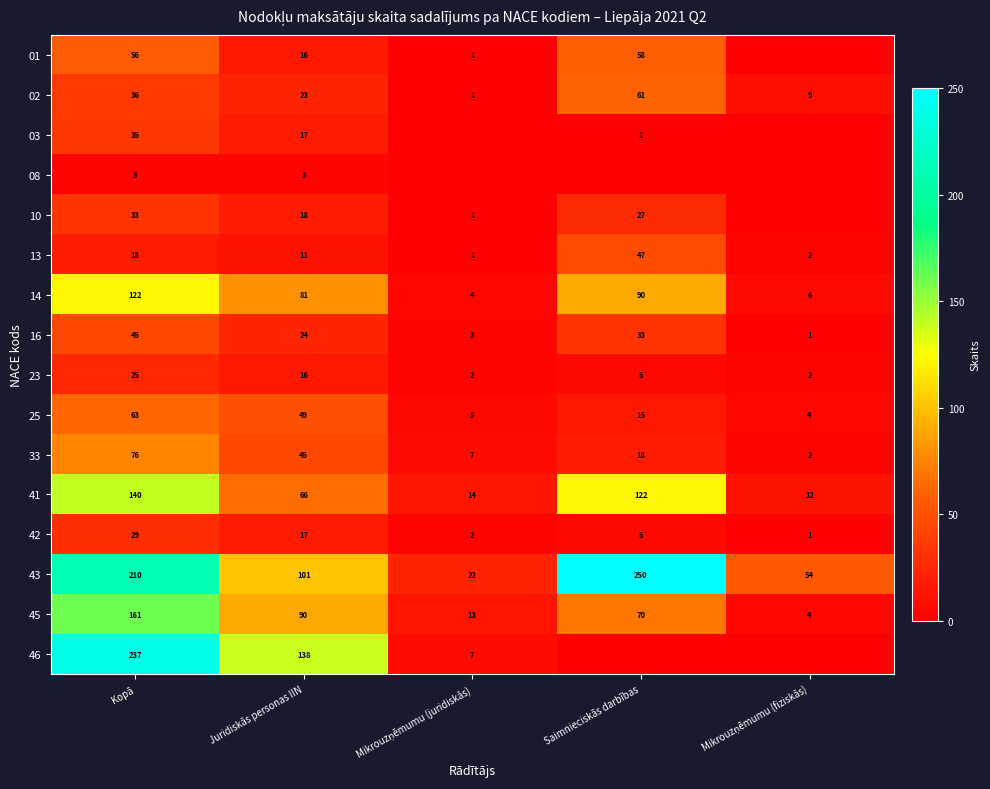

What is the sum of all 25 values?

136